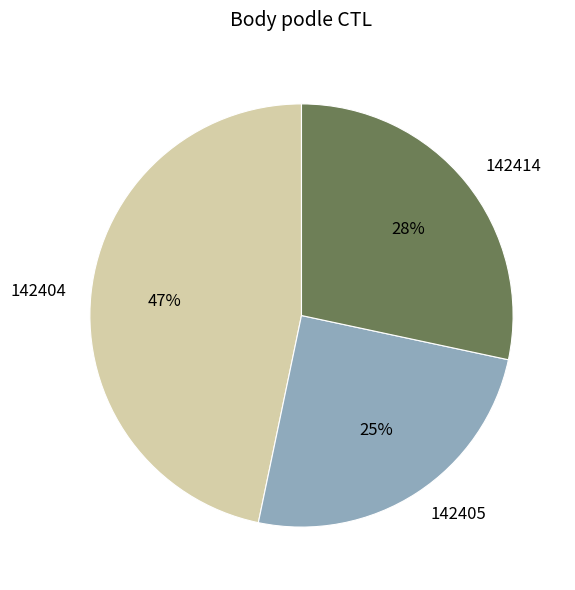

To the nearest percent, what portion does 142404 represent?

47%